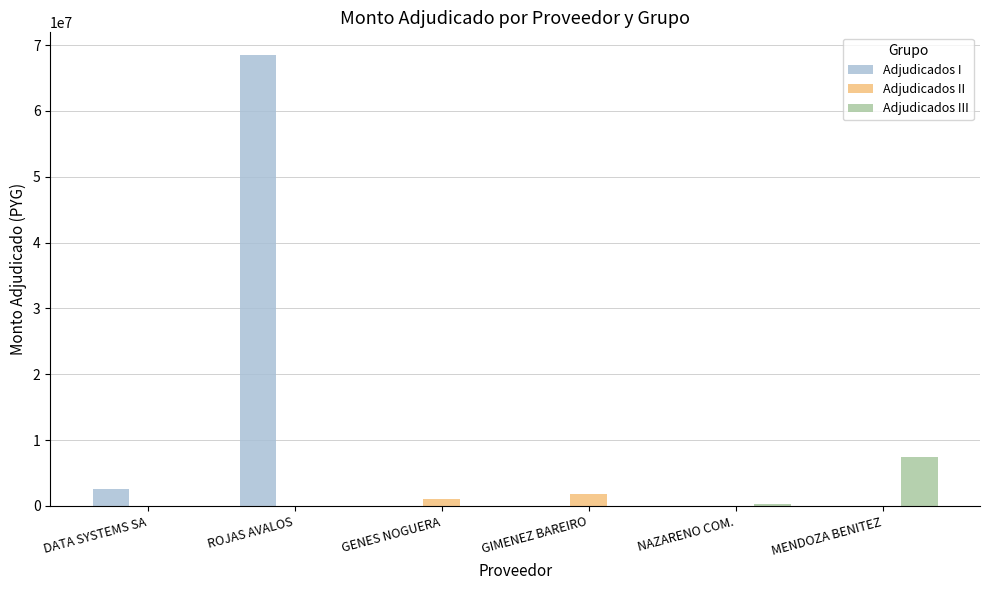

Which category has the highest value in the Adjudicados III series?

MENDOZA BENITEZ